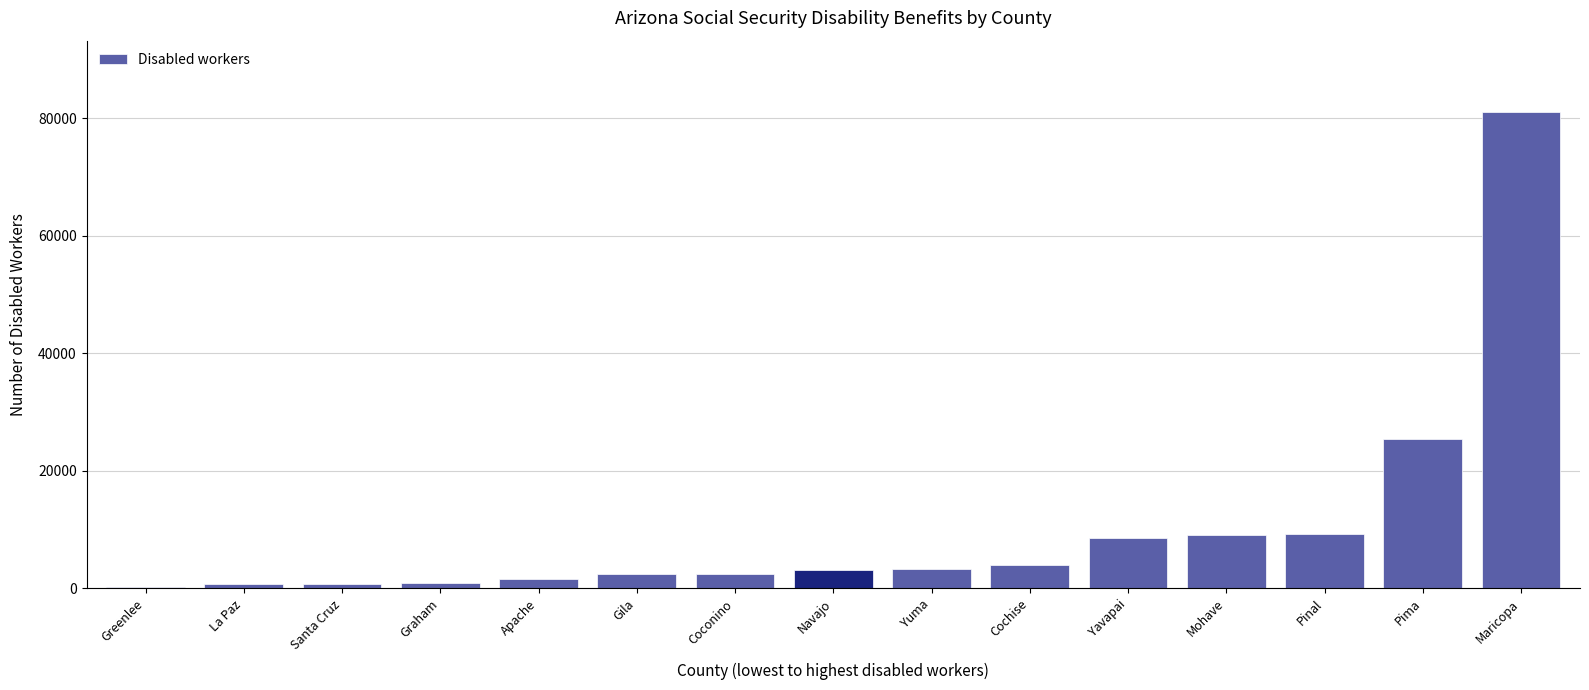

What is the sum of all values?

152705